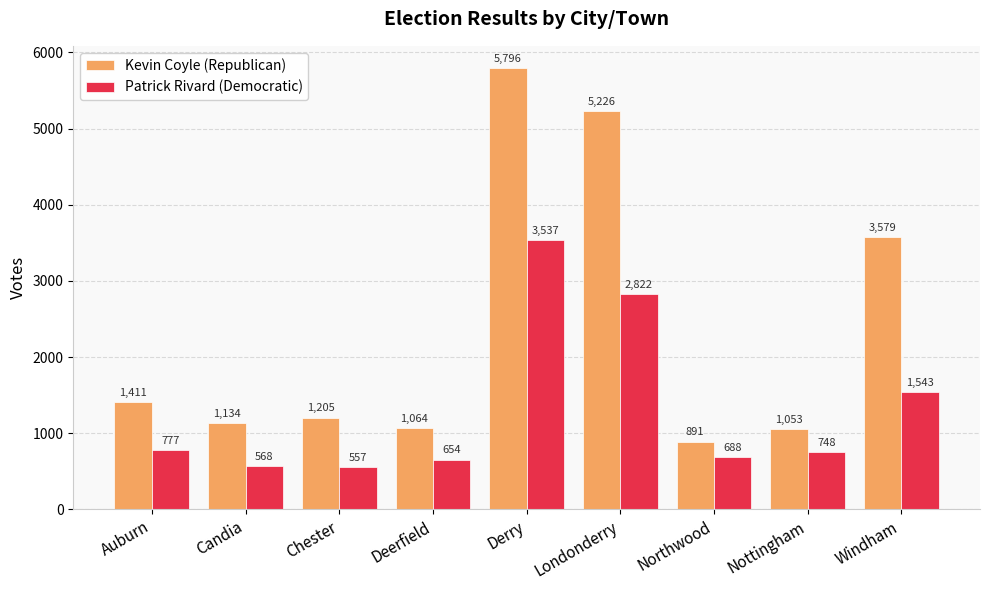

What is the value of the Patrick Rivard (Democratic) bar at the 7th from the left?

688